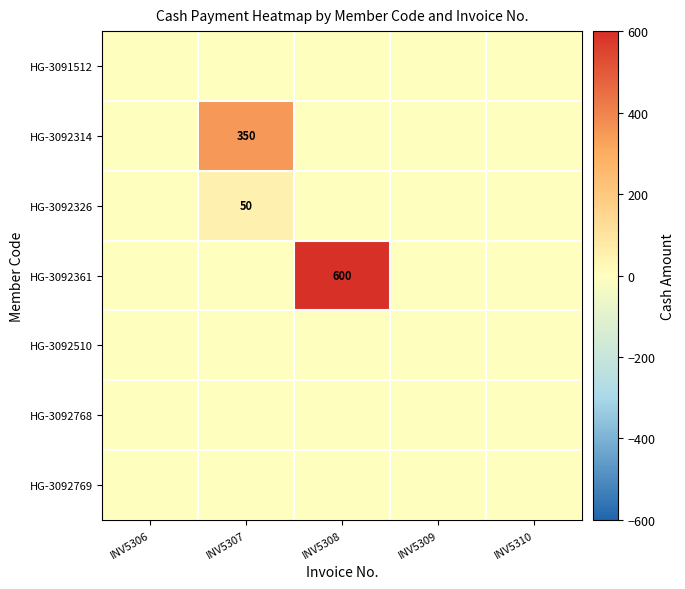

Is it true that HG-3092326 equals 25 at INV5307?

False